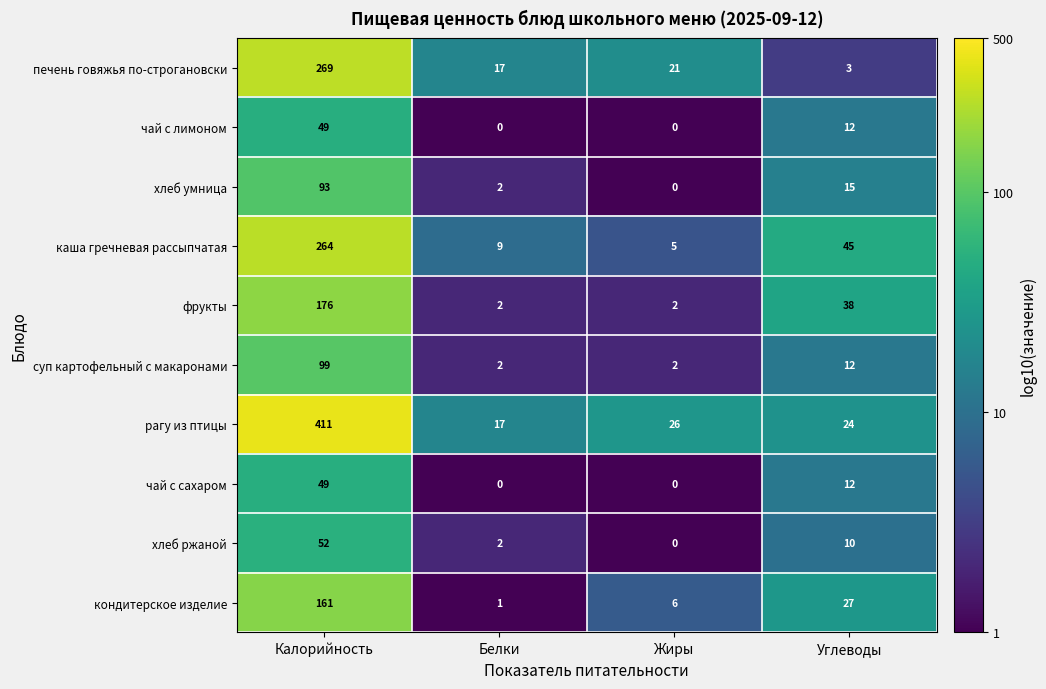

What is the greatest value displayed?

411